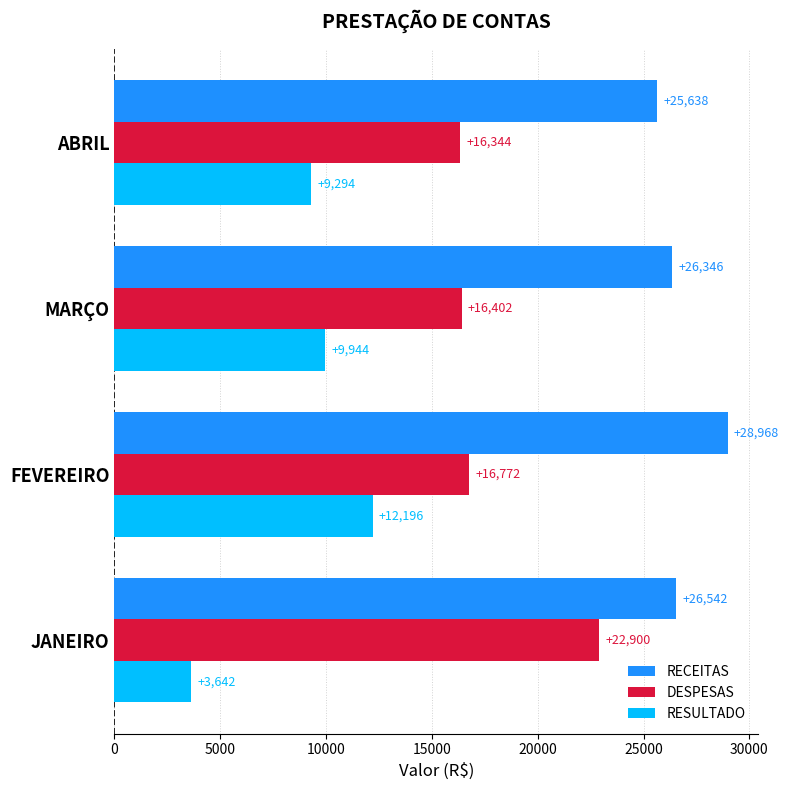

Is the value of DESPESAS at MARÇO greater than the value of RECEITAS at FEVEREIRO?

No